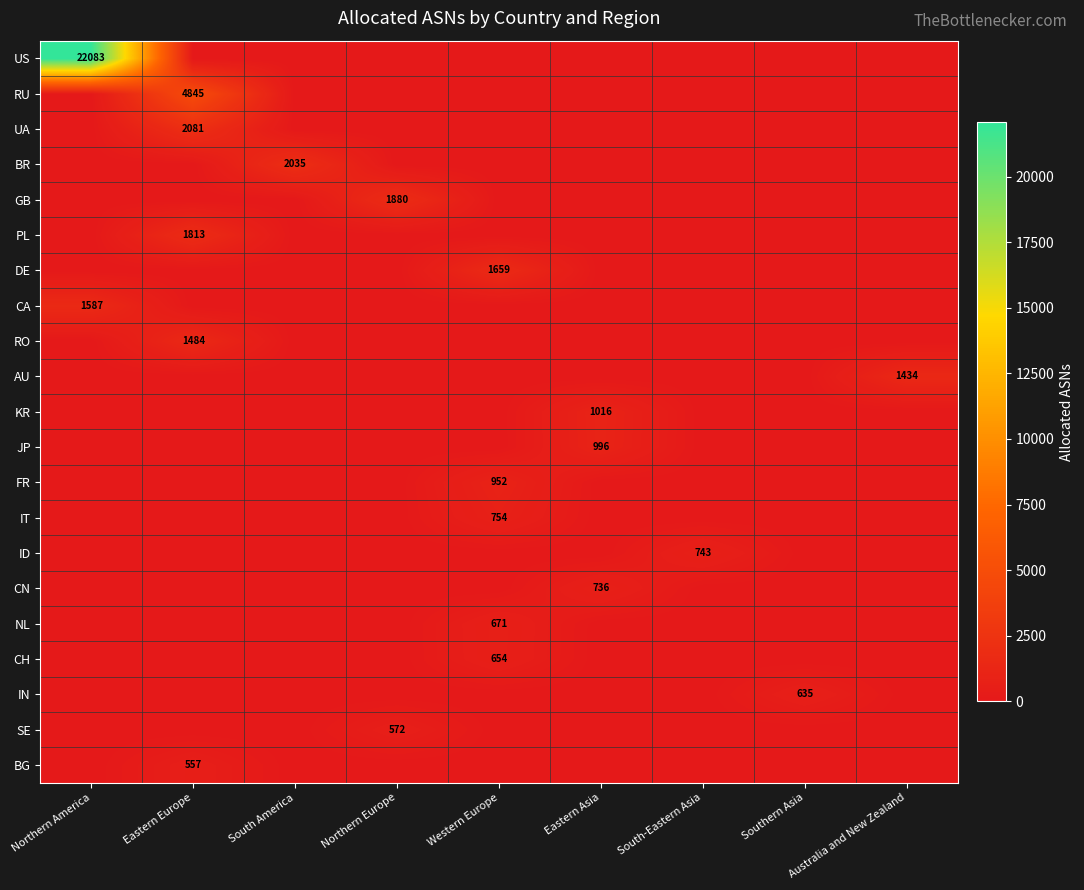

What is the total value across all series at Eastern Europe?

10780